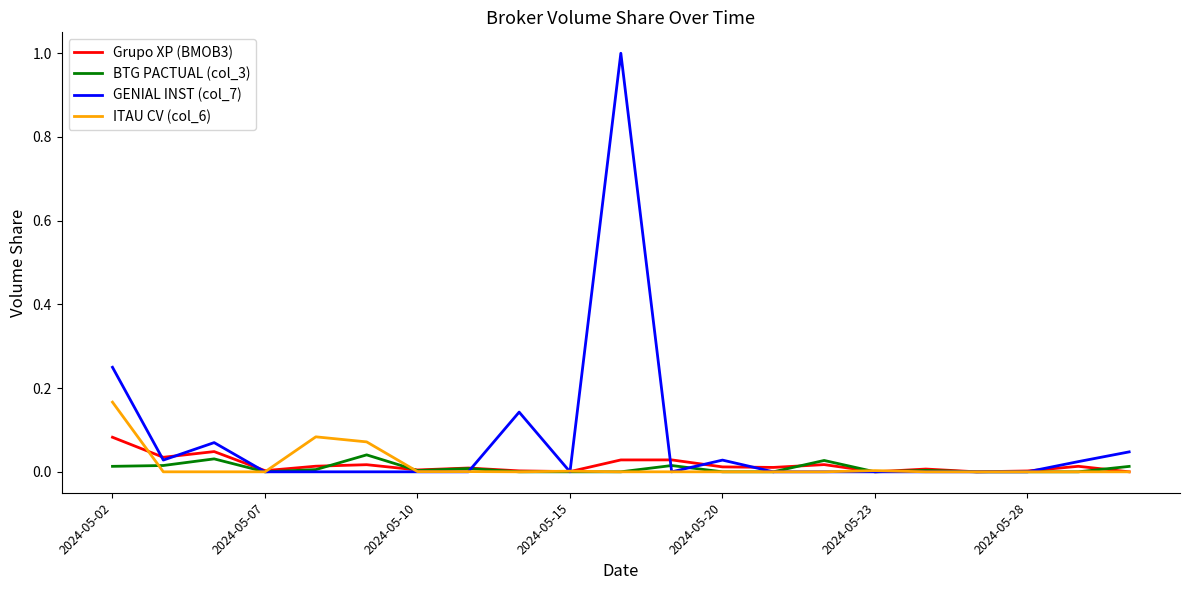

Which series has the largest total across all categories?

GENIAL INST (col_7)